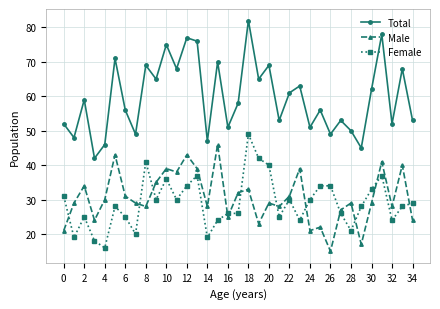

Which series has the largest range (max minus min)?

Total